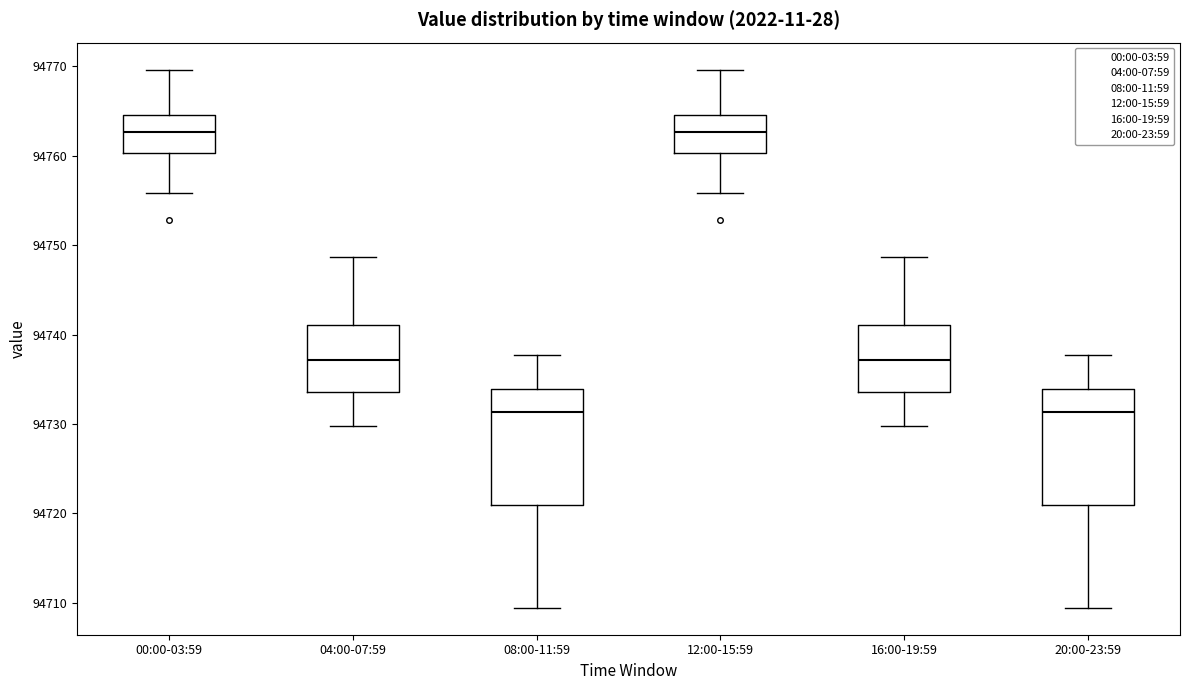

Where is the upper edge of the box for 16:00-19:59 on the y-axis? The values are not printed on the chart, so give them approximately, as read against the axis.

94741